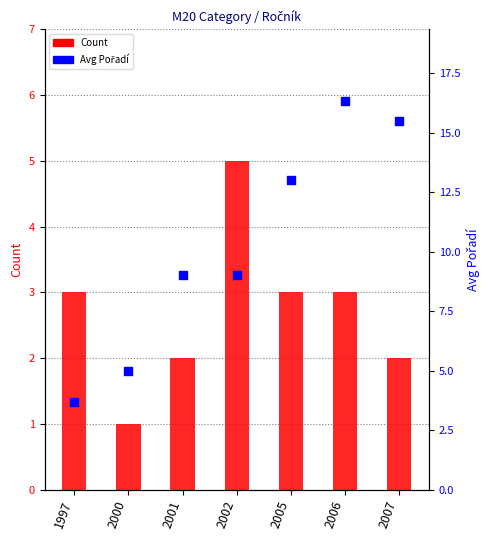

What are all the series names shown in the legend?

Count, Avg Pořadí